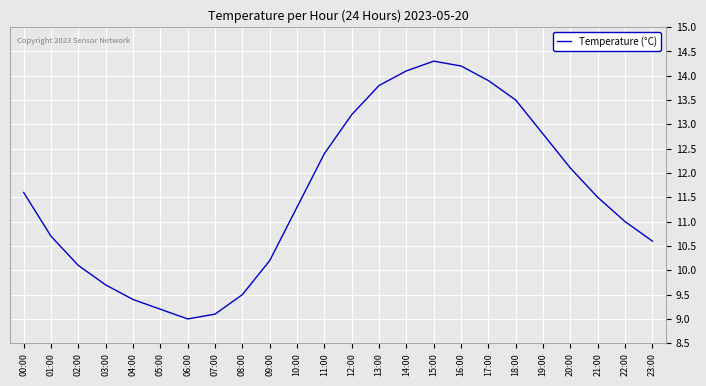

Which category has the lowest value across all series?

06:00